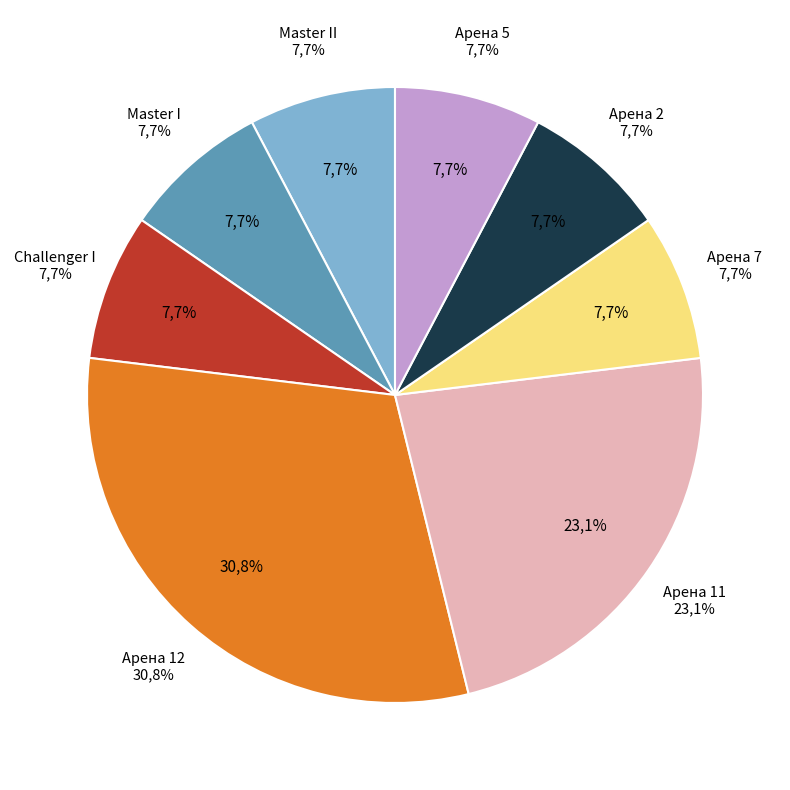

What percentage do Challenger I and Master II together represent?

15.4%